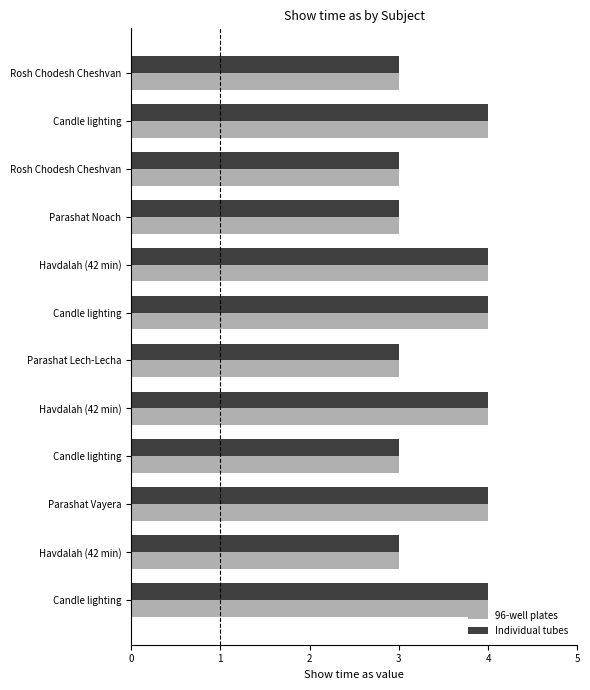

What are all the series names shown in the legend?

96-well plates, Individual tubes